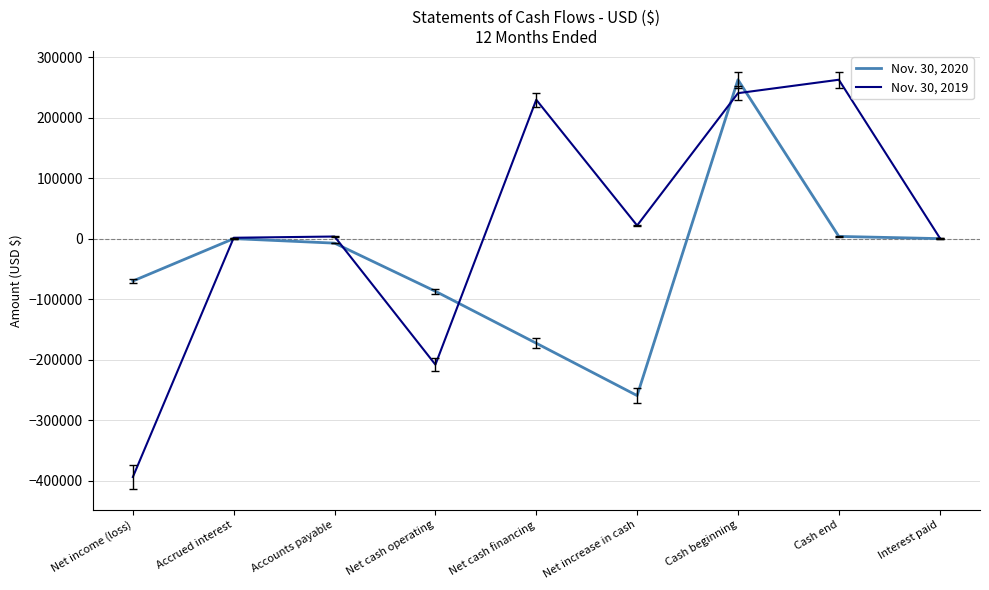

What is the difference between the Nov. 30, 2020 values at Cash beginning and Cash end?

258991